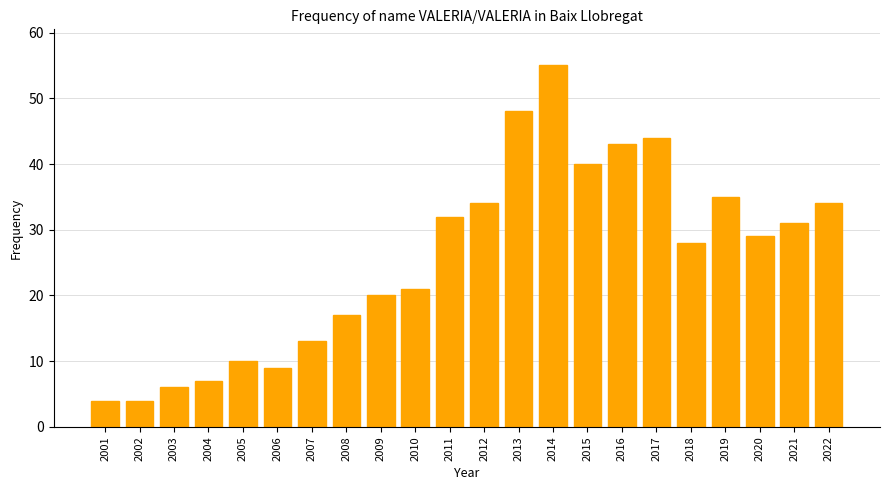

What is the value of the 11th bar from the left?

32